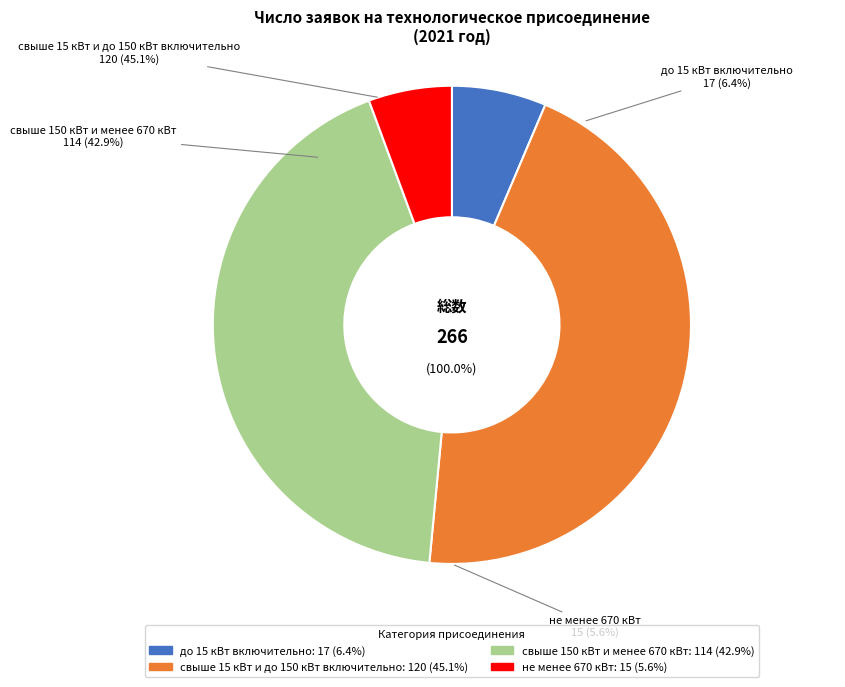

To the nearest percent, what is the difference between the largest and smallest slice percentages?

39%